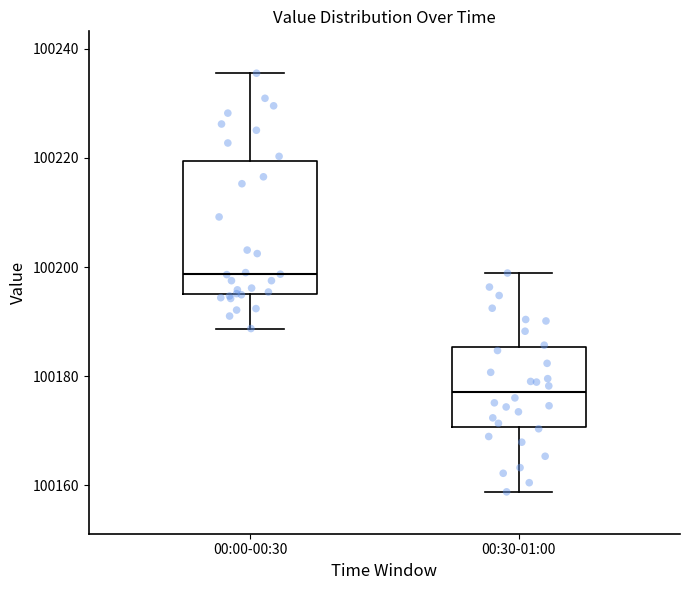

Reading left to right, transcribe this box plot: for each box, give where its median line is, the range the box spans, and where its two whiskers end, as read against the y-axis. The values are not printed on the chart, so give them approximately, as read against the axis.

00:00-00:30: median 100198, box 100194 to 100220, whiskers 100188 to 100236
00:30-01:00: median 100178, box 100170 to 100186, whiskers 100158 to 100198